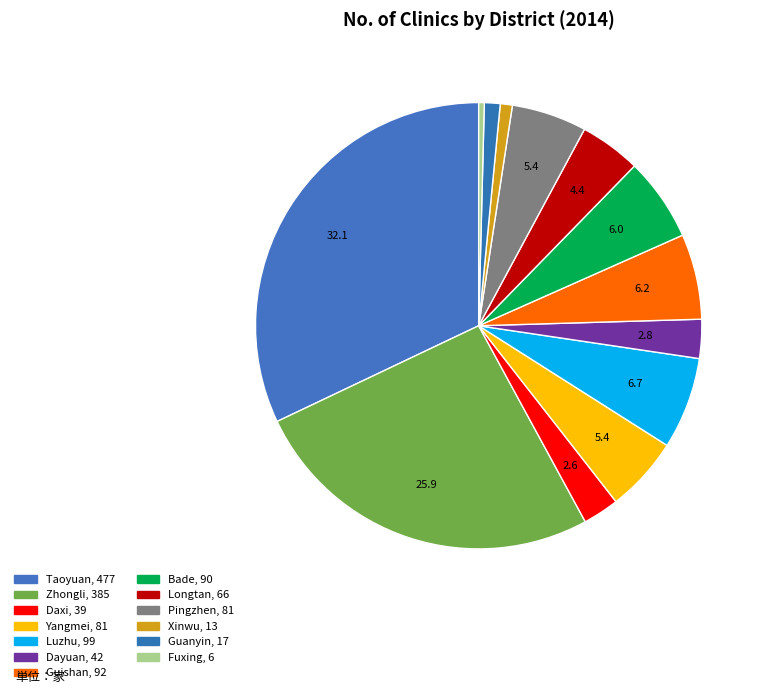

How many segments does this pie chart have?

13